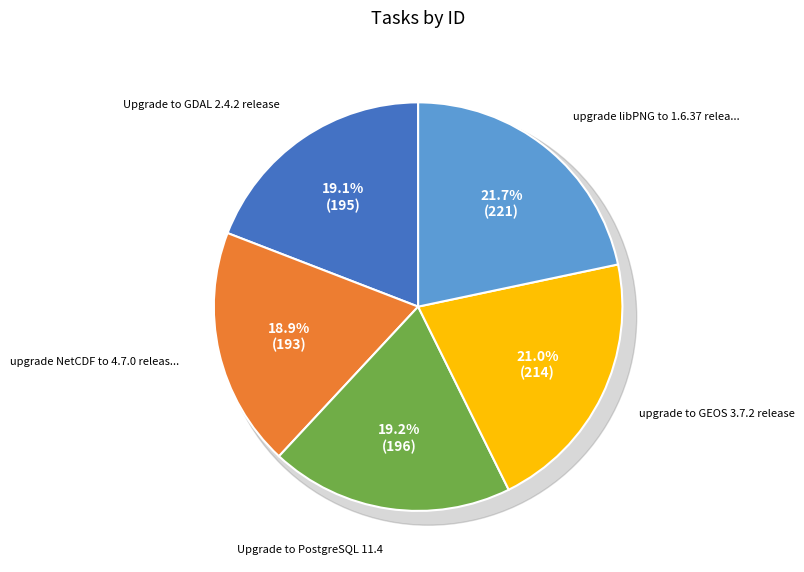

True or false: Upgrade to GDAL 2.4.2 release accounts for 13% of the total.

False